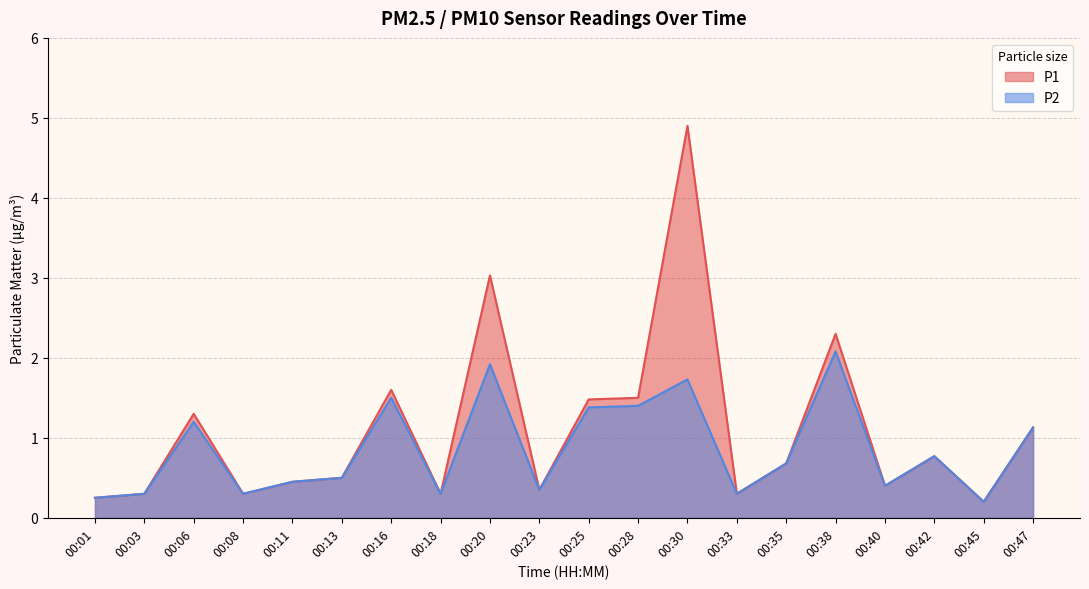

Is it true that P1 equals 0.2 at 00:45?

True